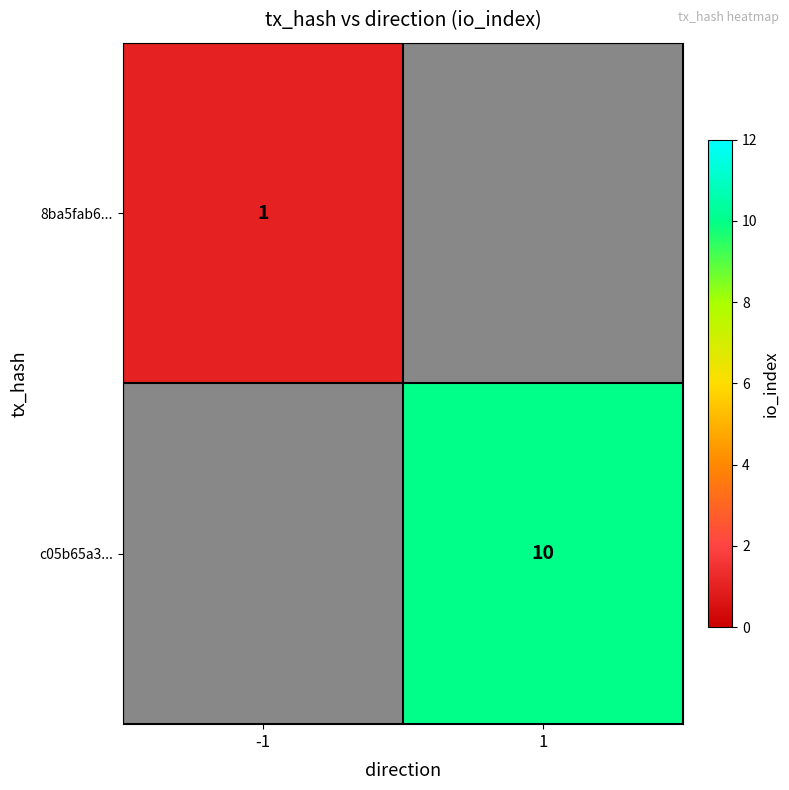

Is it true that 8ba5fab6... equals 2 at -1?

False